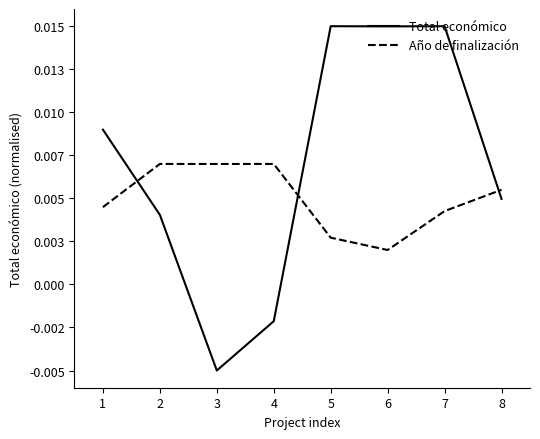

True or false: Total económico and Año de finalización cross at least once.

True